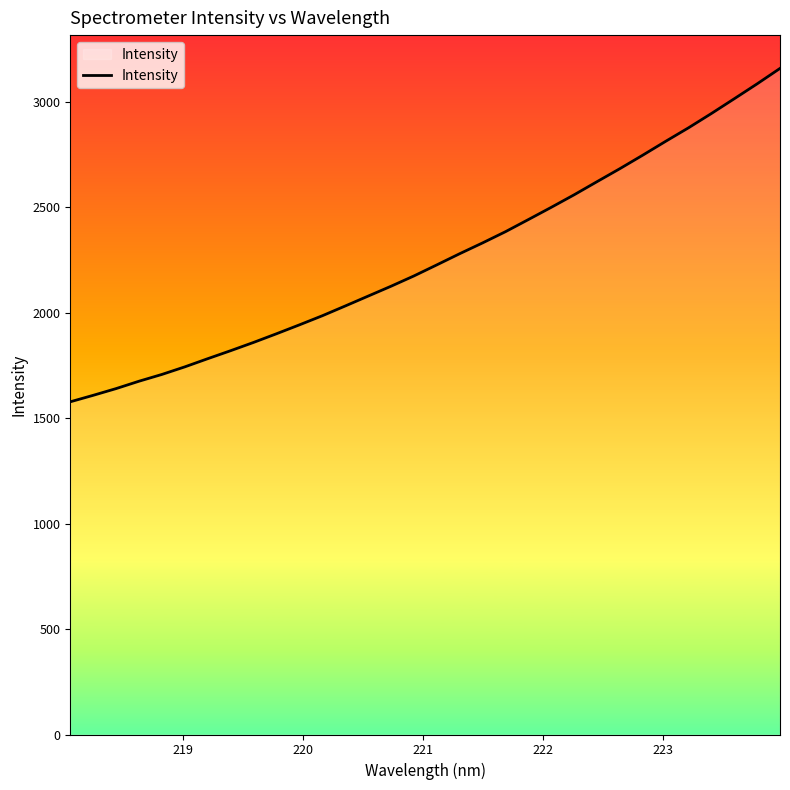

What is the maximum value shown in the chart?

3157.3